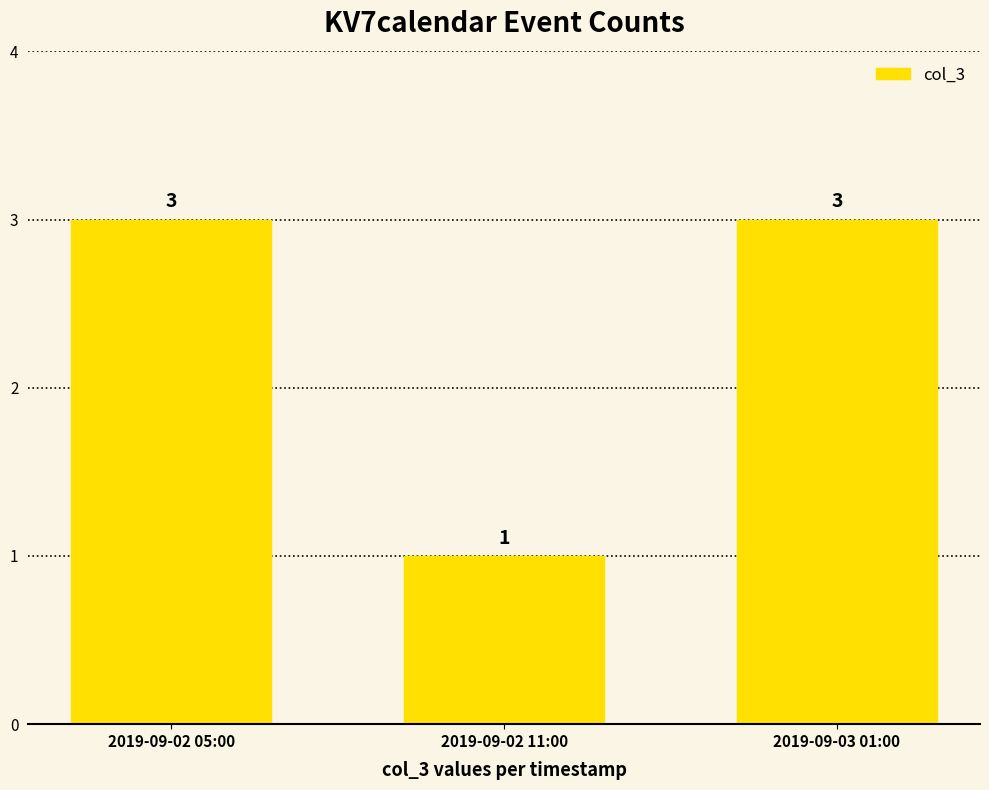

What position from the right is 2019-09-02 05:00?

3